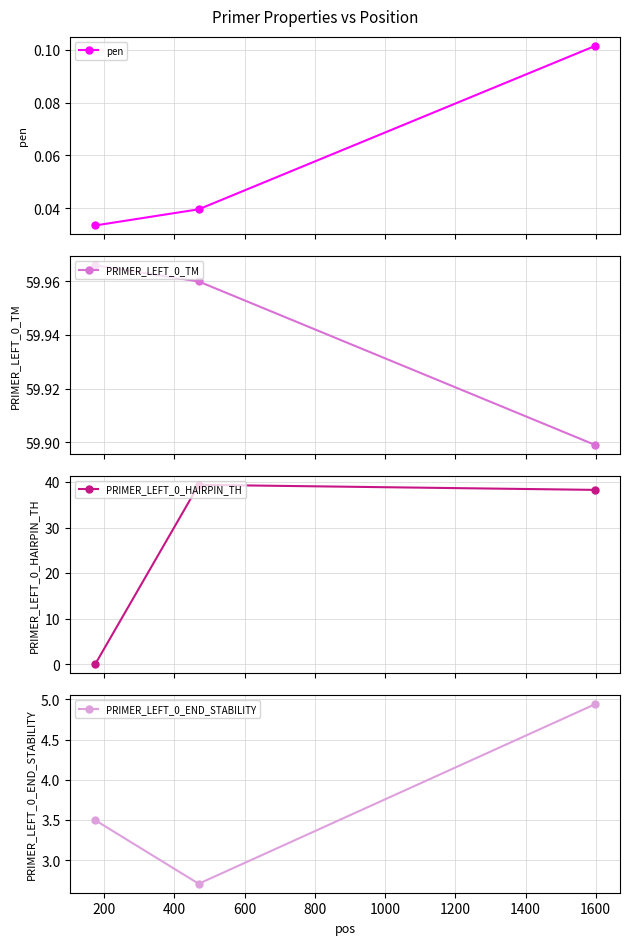

Reading right to left, transcribe all the data shown in this chart.

pen: 0.1	0.0	0.0
PRIMER_LEFT_0_TM: 59.9	60.0	60.0
PRIMER_LEFT_0_HAIRPIN_TH: 38.3	39.4	0.0
PRIMER_LEFT_0_END_STABILITY: 4.9	2.7	3.5